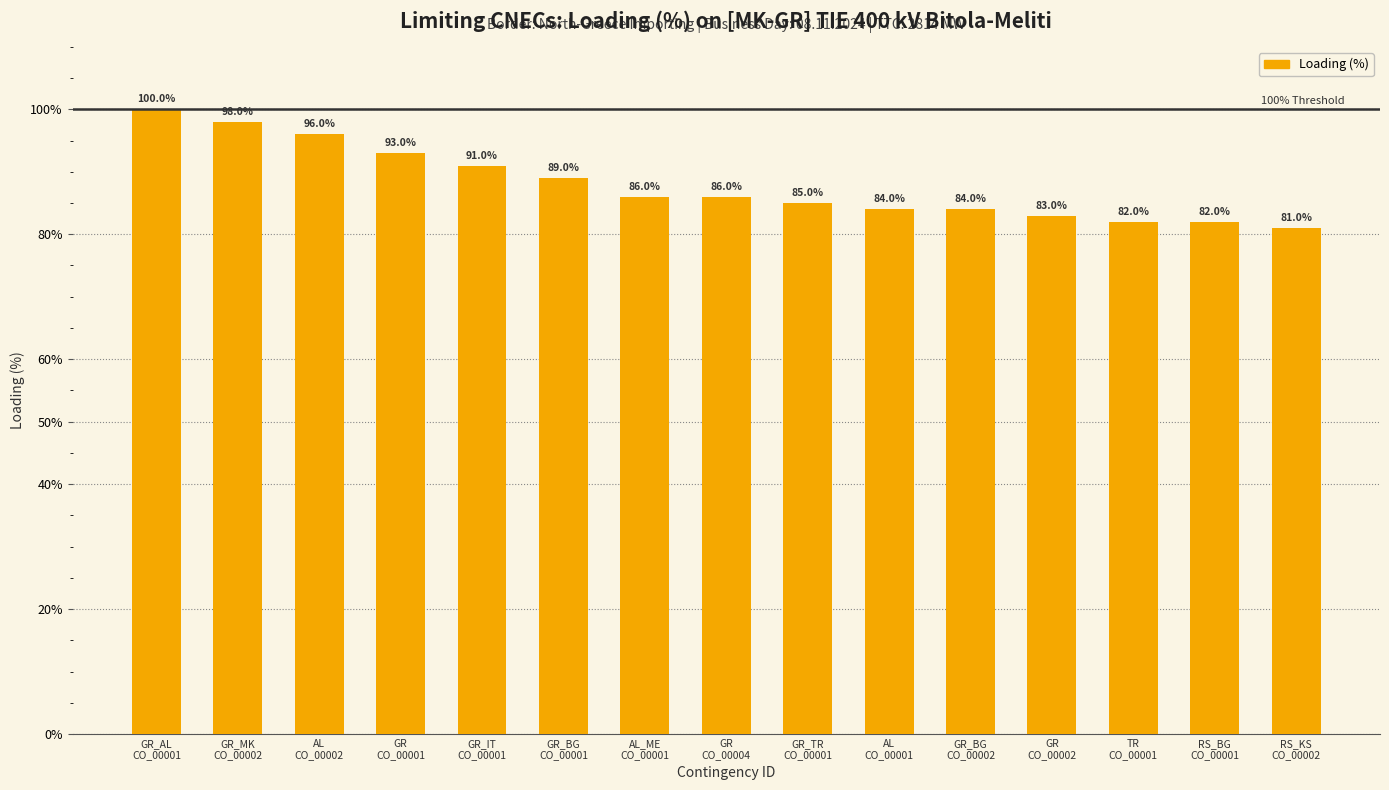

What is the value of the 14th bar from the left?

82